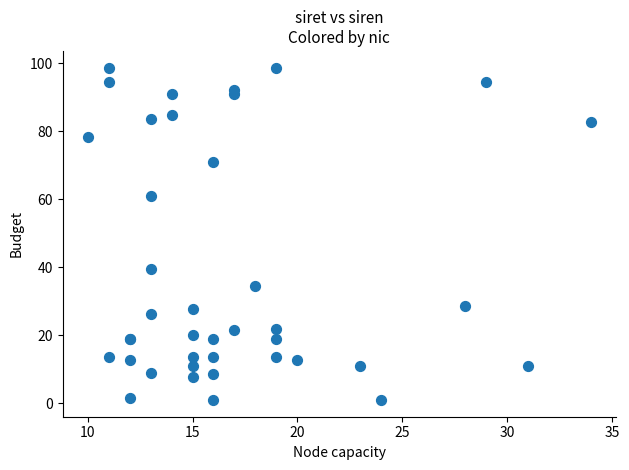

What Y value in the scatter plot is closest to 49?

39.5